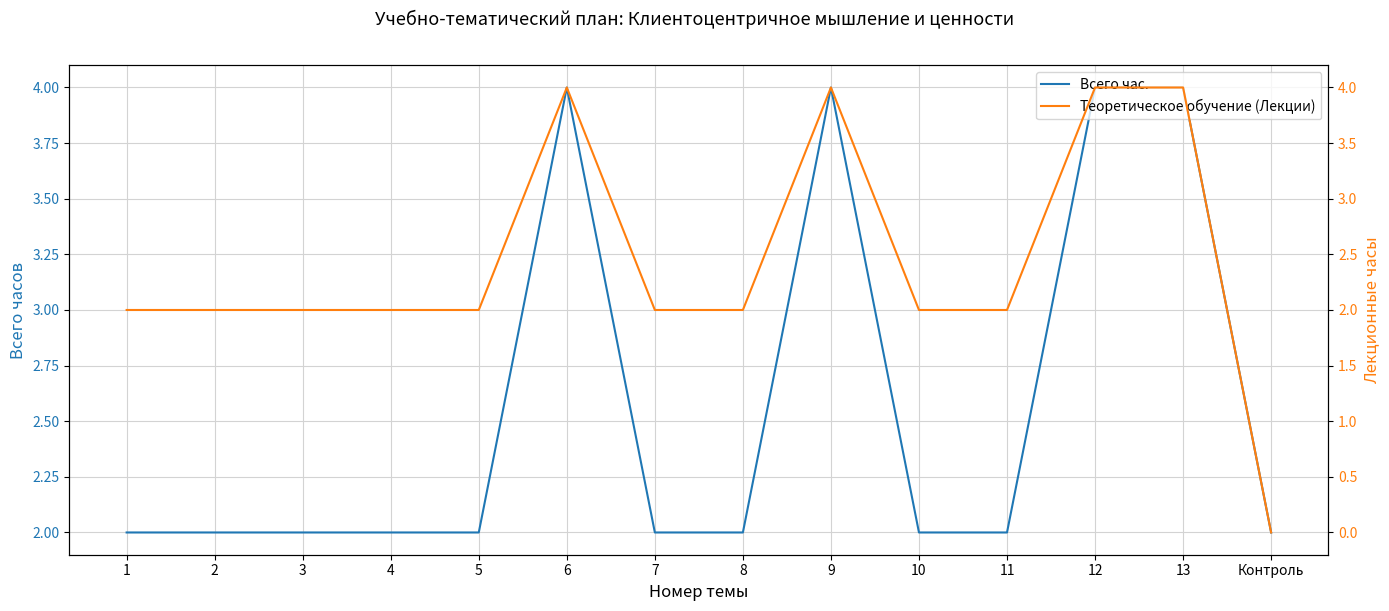

Where is Всего час. nearest to the value 3?

1